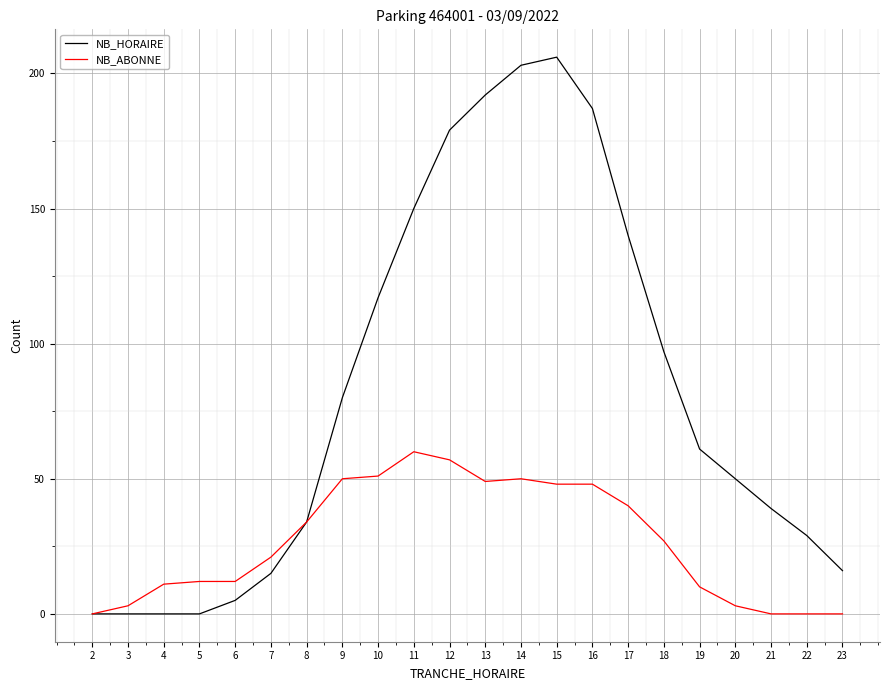

What is the total value across all series at 9?

130